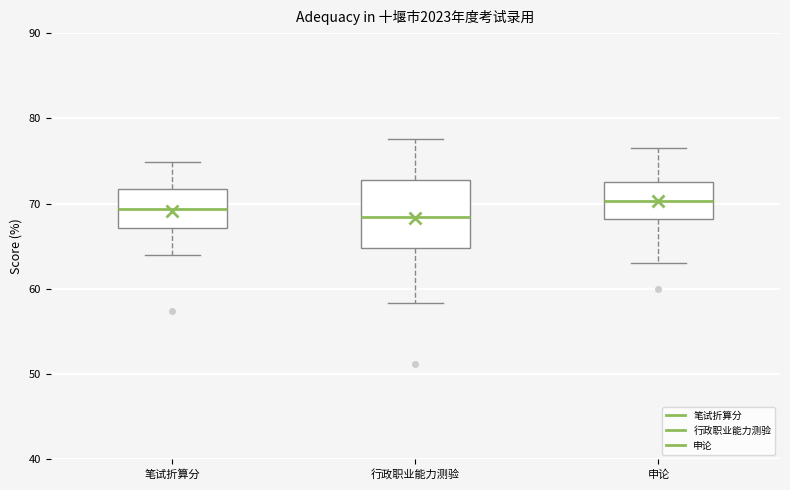

Comparing the boxes themselves (not the whiskers), which one is the tallest?

行政职业能力测验